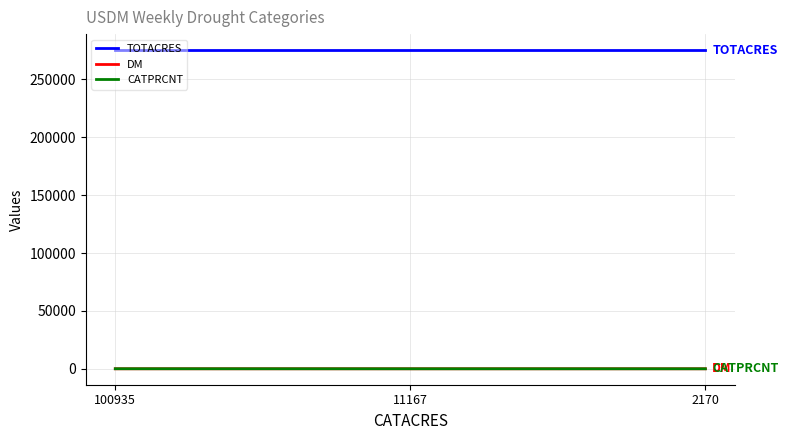

True or false: TOTACRES has a value of 275449 at 100935.

True